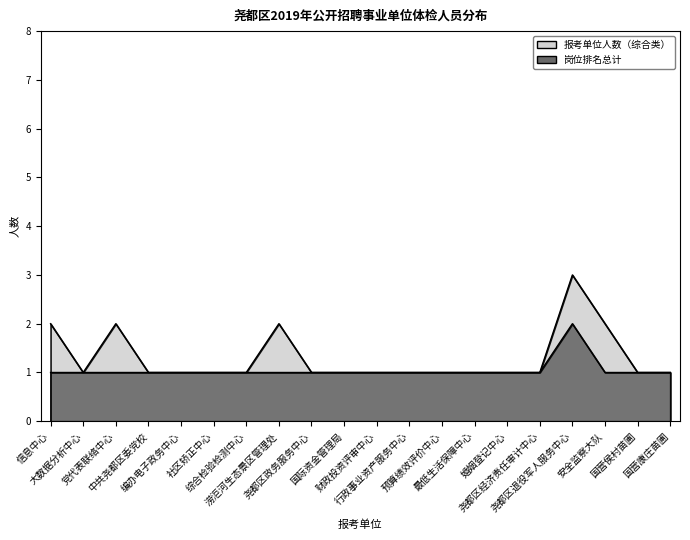

Which category has the lowest value across all series?

大数据分析中心